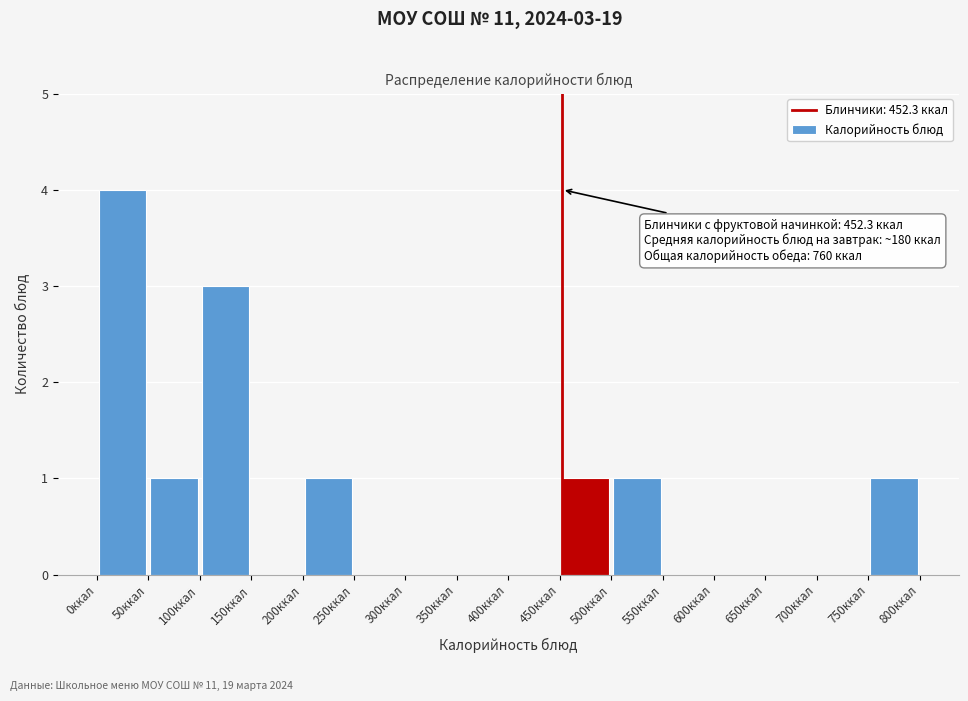

Over which range of the x-axis is the bar tallest?

0 to 50